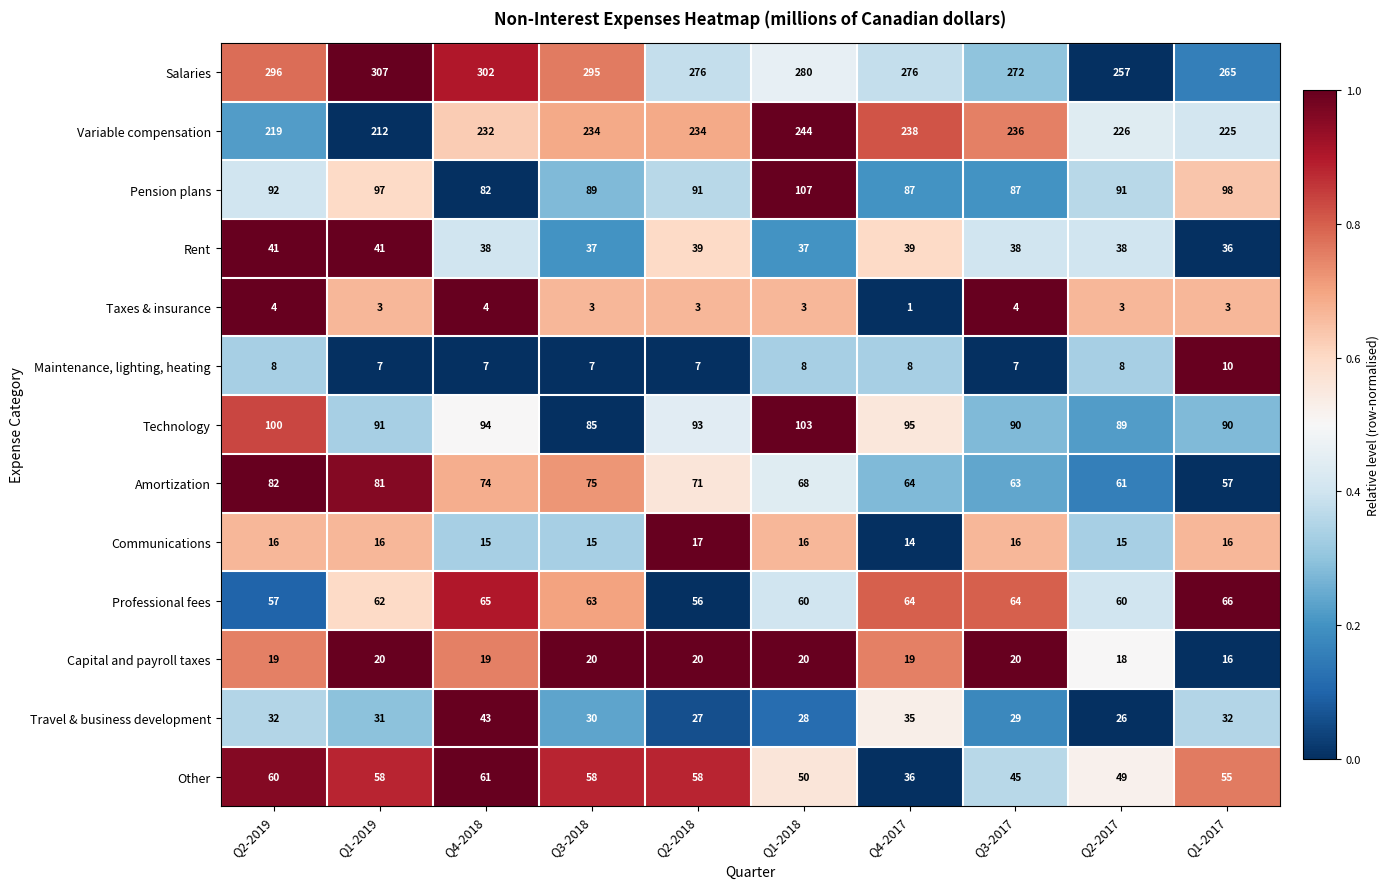

What is the sum of the Salaries values at Q1-2017 and Q1-2018?

545